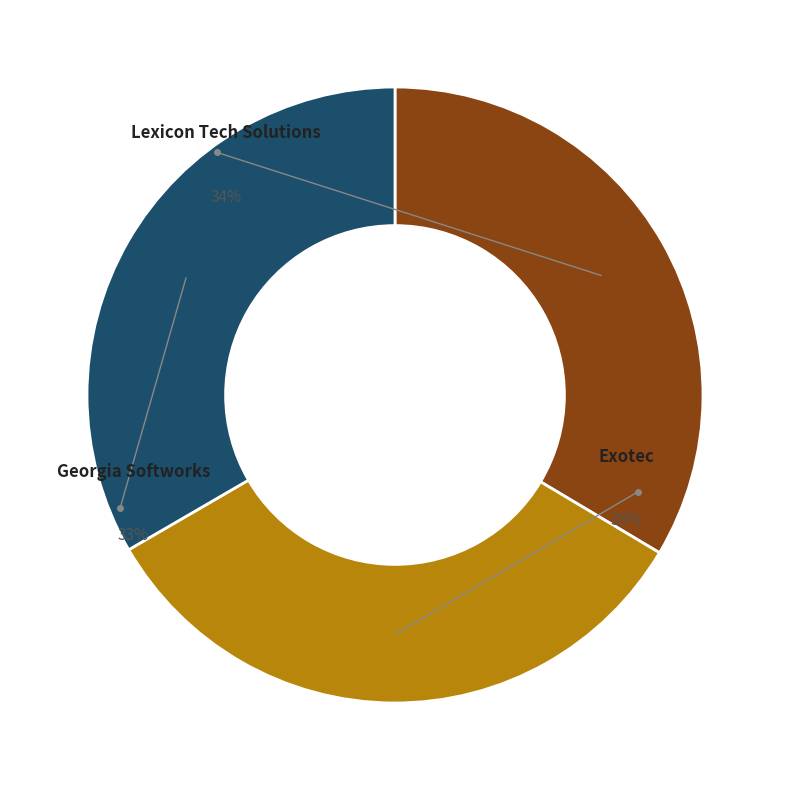

What is the largest slice in the pie chart?

Lexicon Tech Solutions